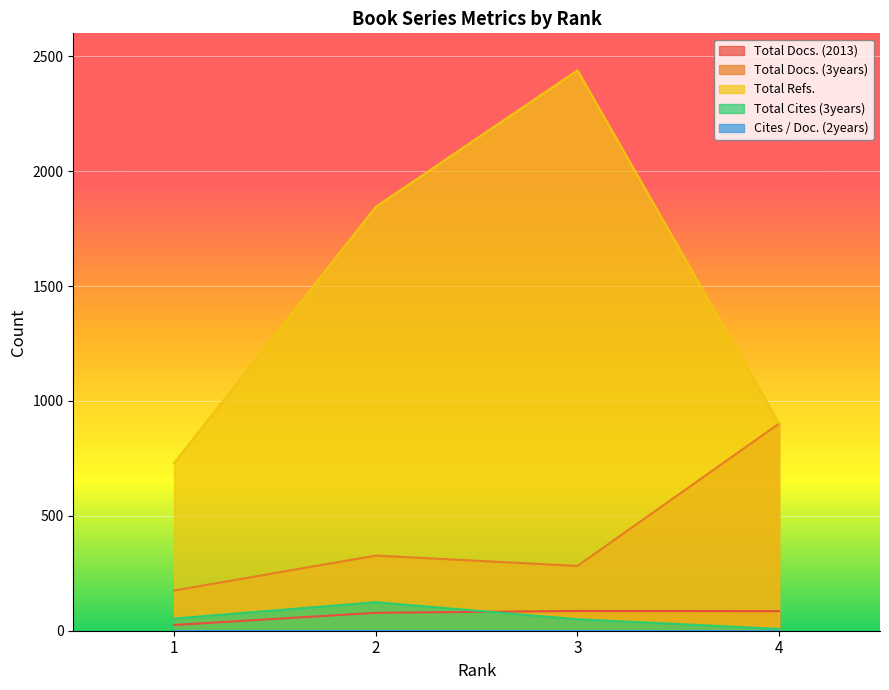

What is the difference between the Total Cites (3years) values at 4 and 2?

116